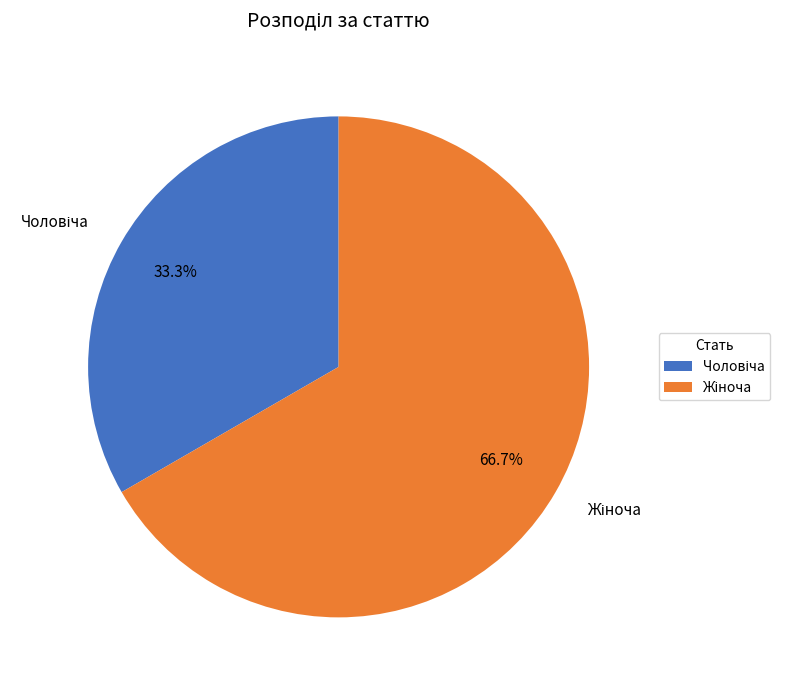

Is there a majority slice in this chart?

Yes